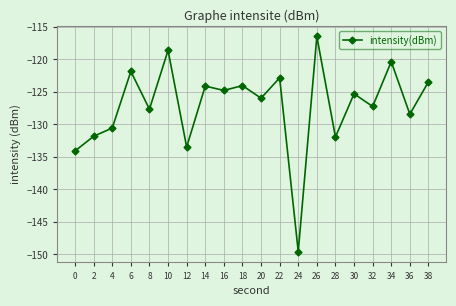

Which has a higher value, 30 or 26?

26